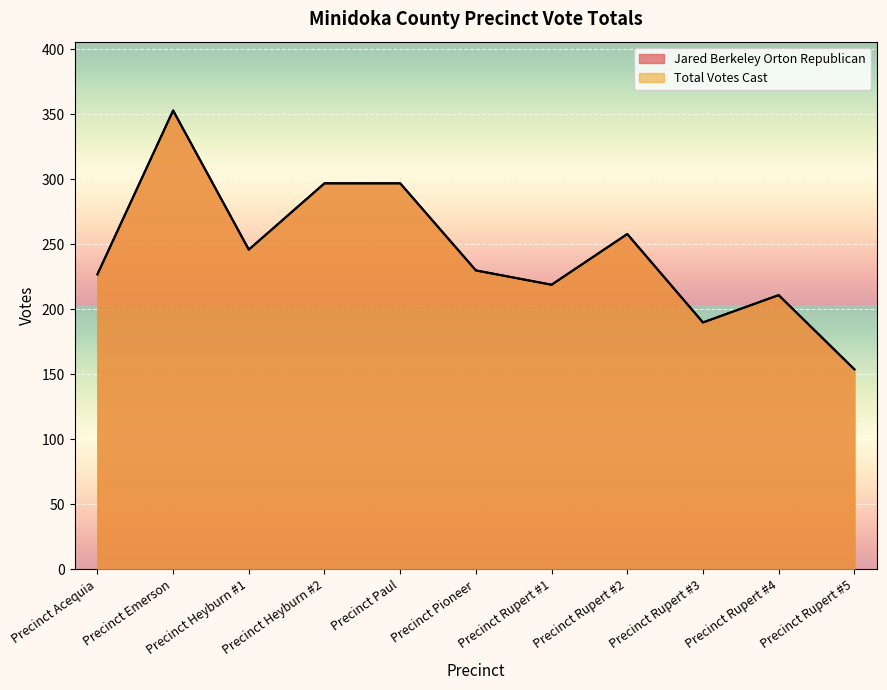

Does the chart display data point markers on the line(s)?

No